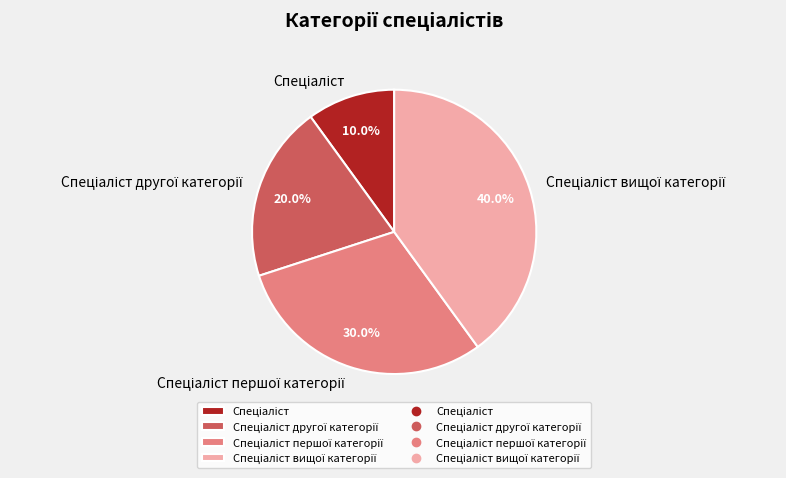

Does any single category account for the majority?

No